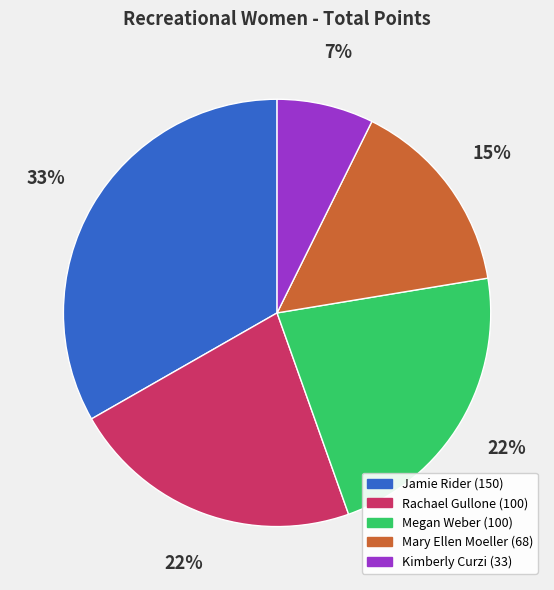

True or false: Jamie Rider accounts for 40% of the total.

False